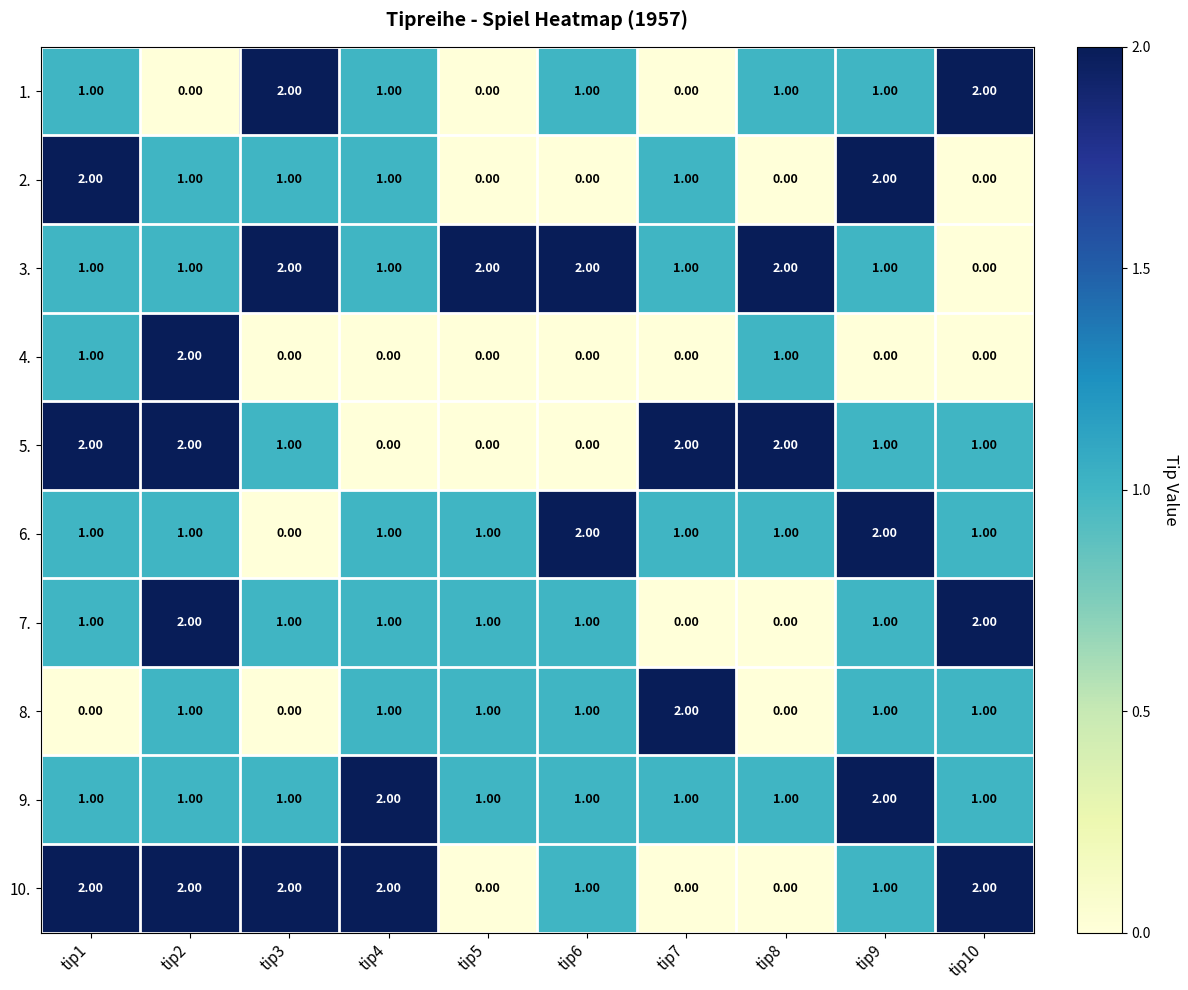

What is the total value across all series at tip1?

12